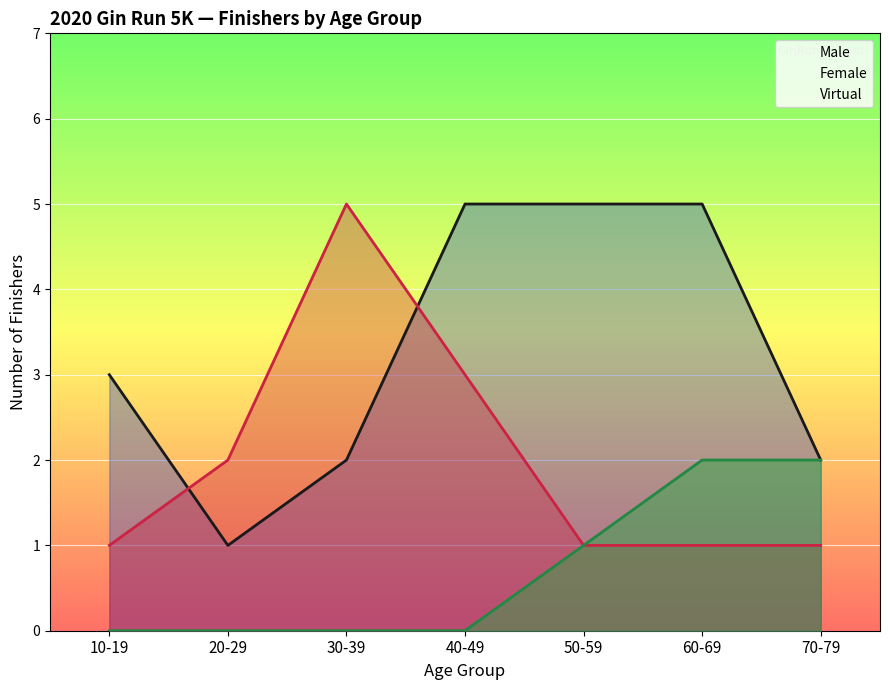

List the series in order of their overall mean, lowest first.

Virtual, Female, Male